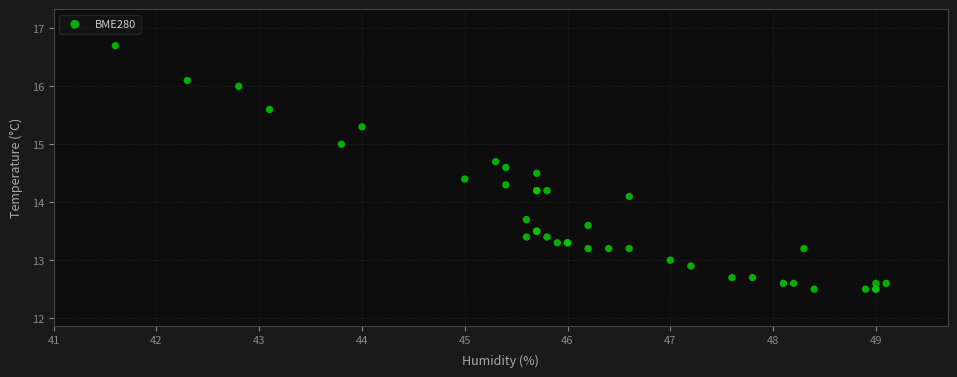

What Y value in the scatter plot is closest to 14?

14.1